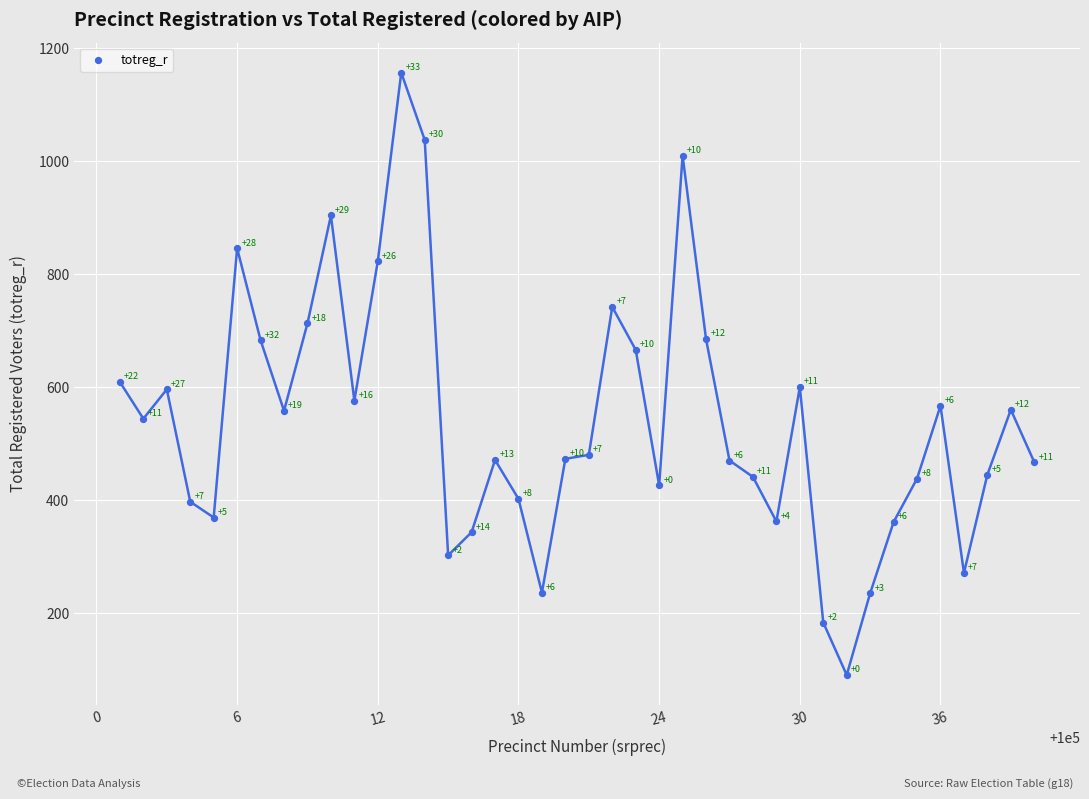

What Y value in the scatter plot is closest to 623?

609